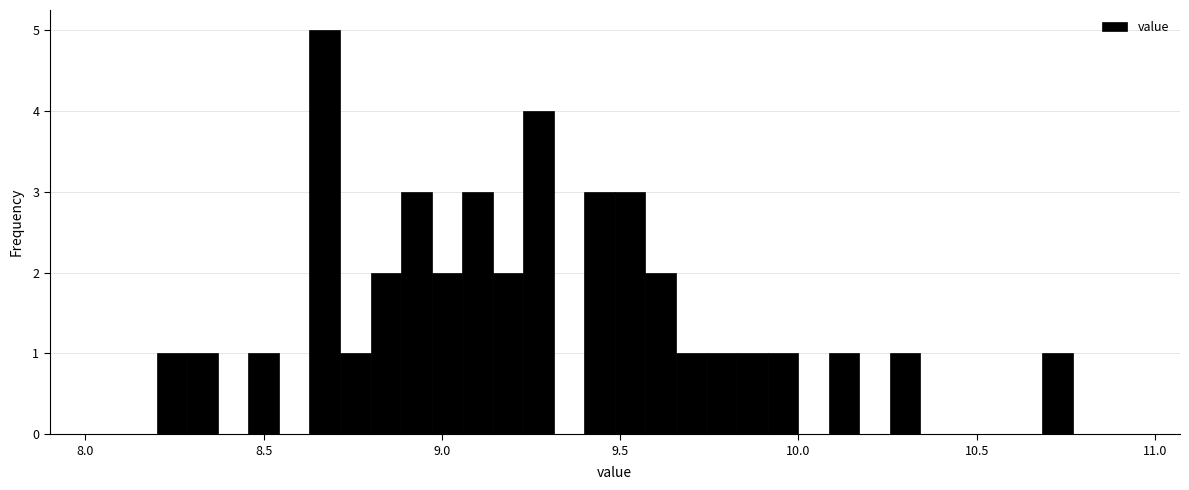

Read against the x-axis, roughly where is the centre of the tallest bar?

8.65